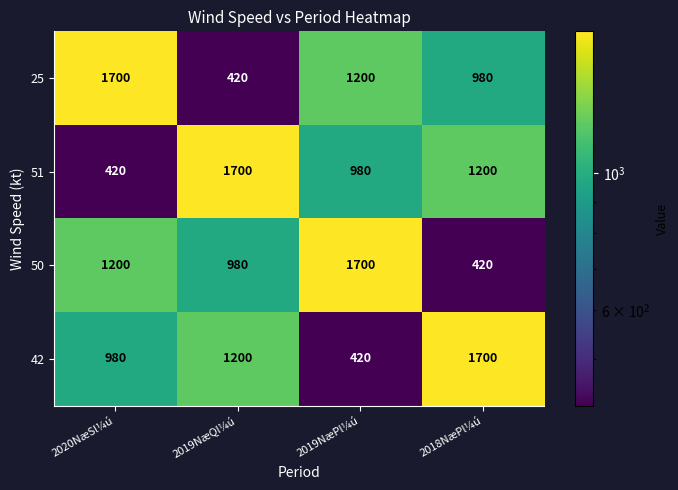

True or false: 42 has a value of 1200 at 2019NæQl¼ú.

True